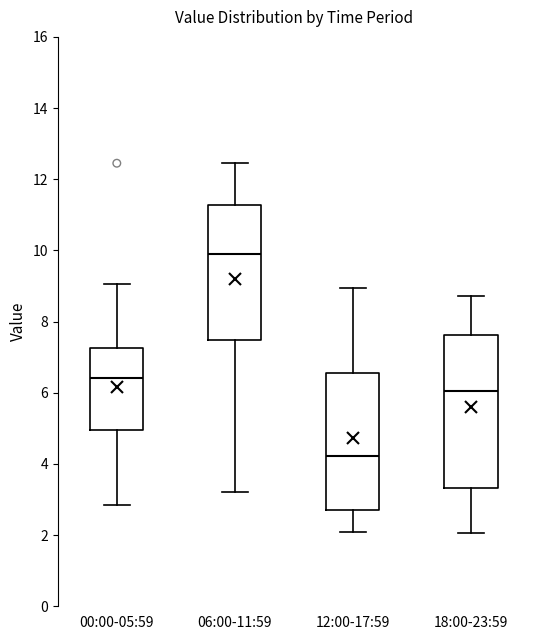

Where is the lower edge of the box for 00:00-05:59 on the y-axis? The values are not printed on the chart, so give them approximately, as read against the axis.

5.0